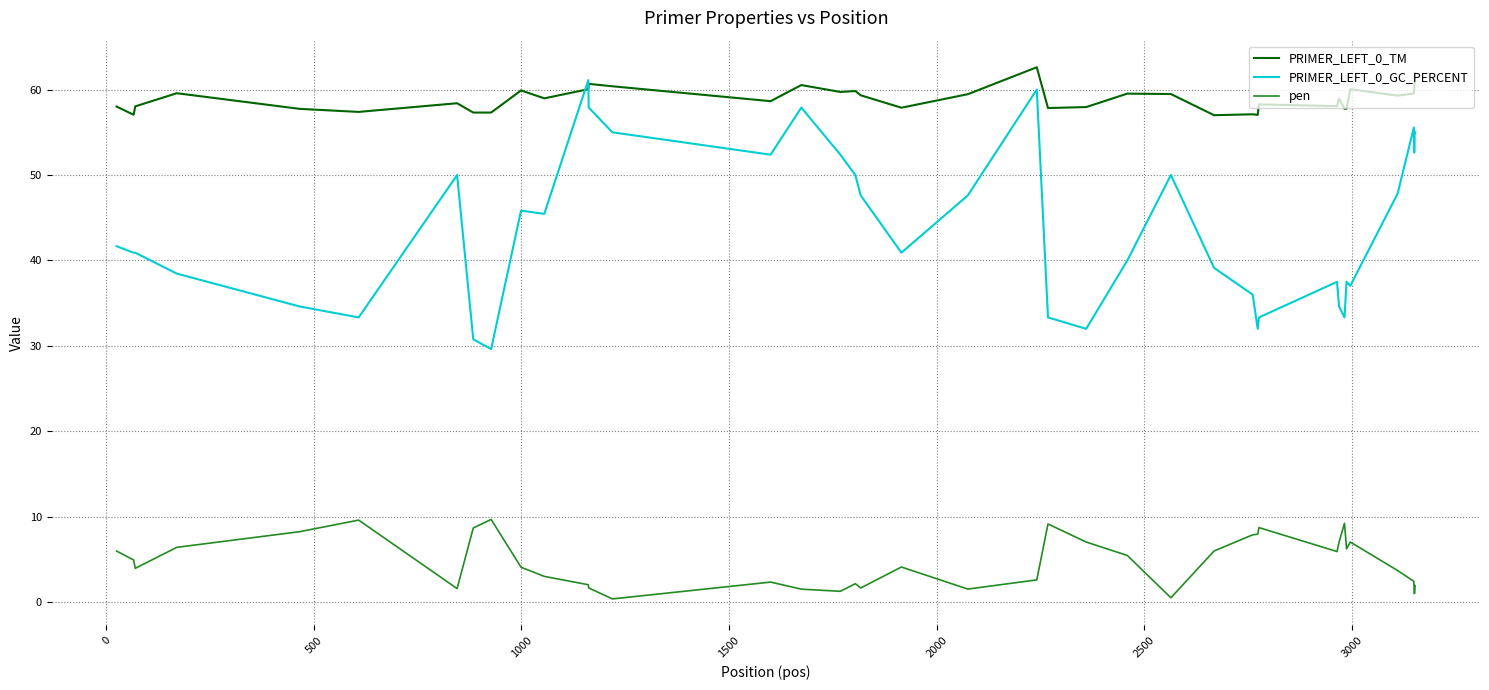

How many distinct data groups are displayed?

3